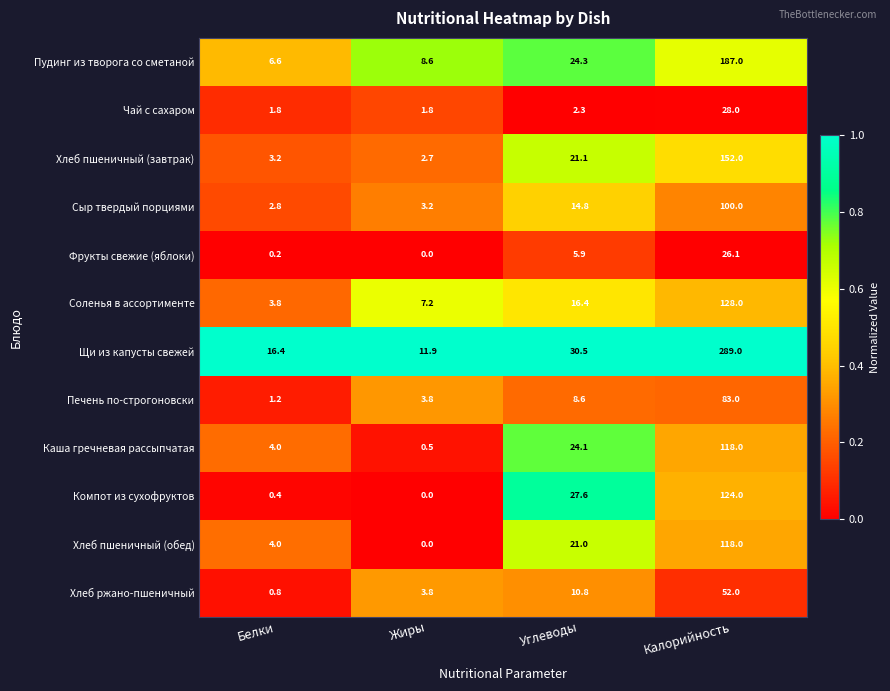

List the labels in order of Соленья в ассортименте value, largest first.

Калорийность, Углеводы, Жиры, Белки